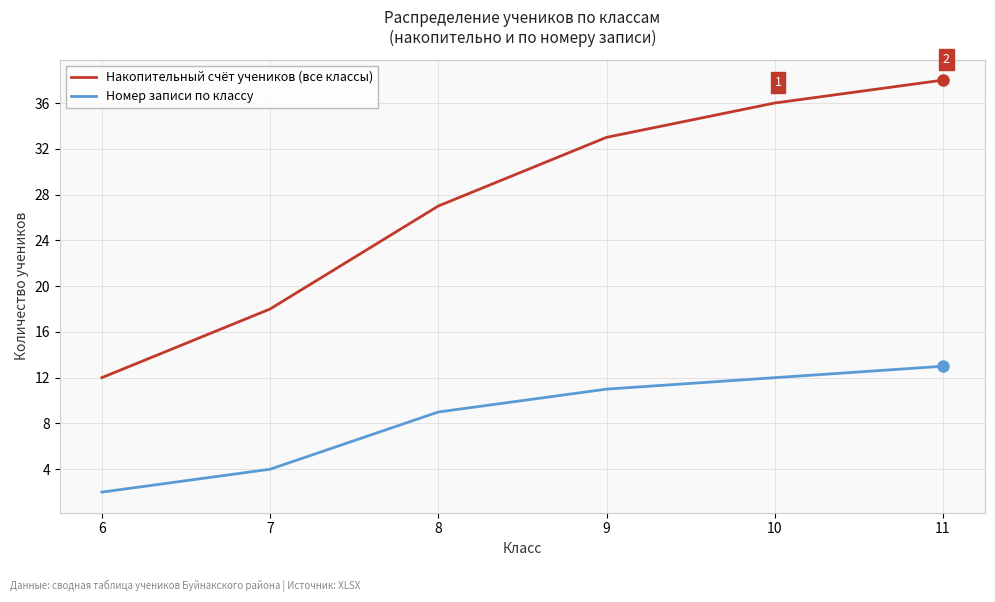

Rank the categories by Накопительный счёт учеников (все классы) value from lowest to highest.

6, 7, 8, 9, 10, 11